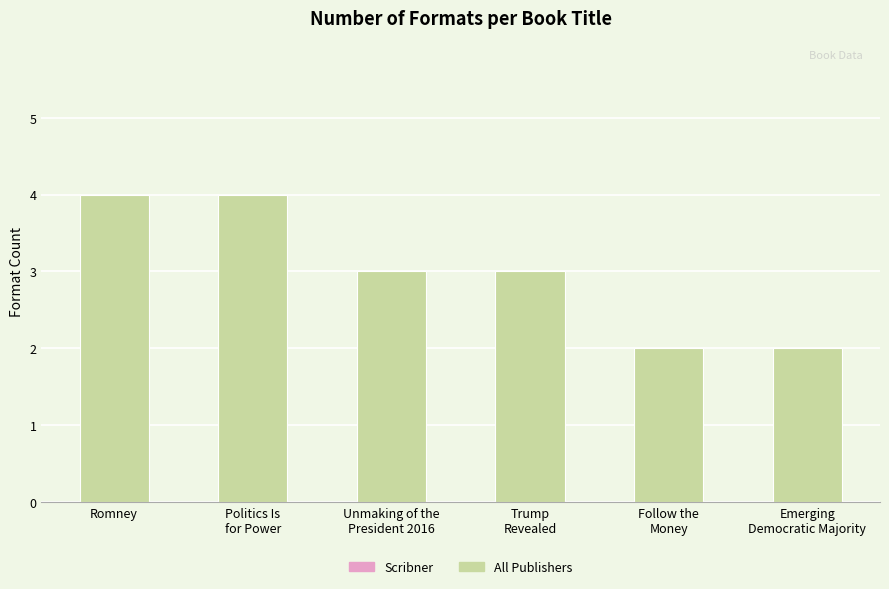

What is the difference between the values at Trump
Revealed and Follow the
Money?

1